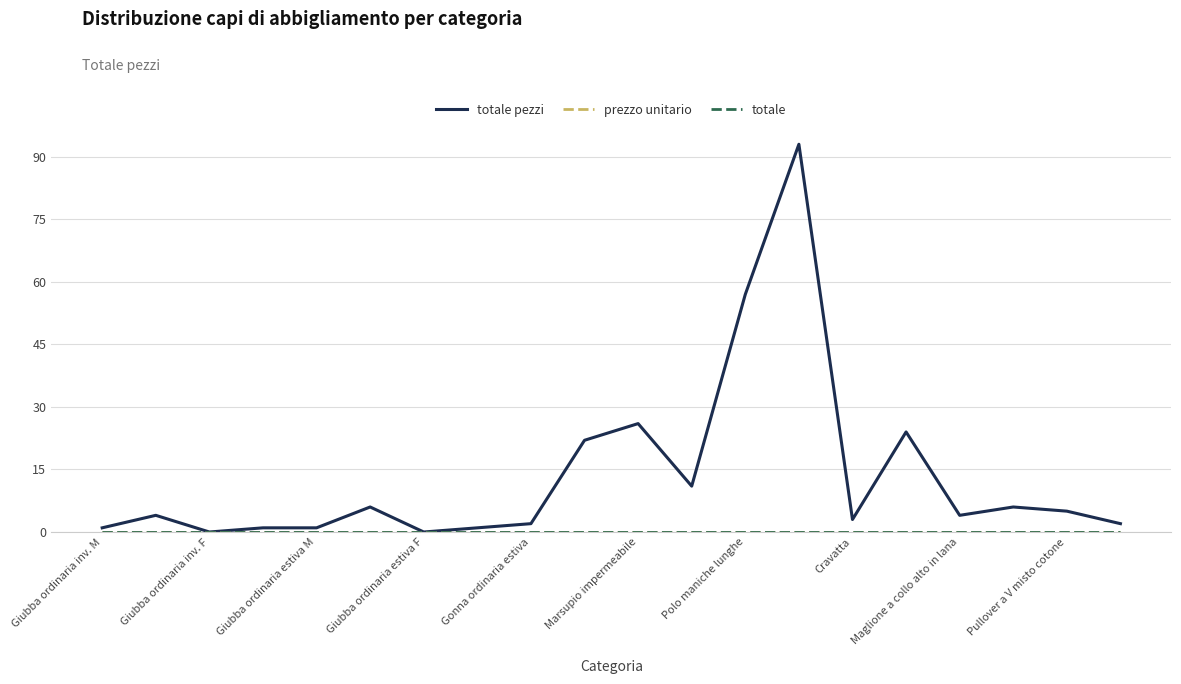

Does the chart display data point markers on the line(s)?

No